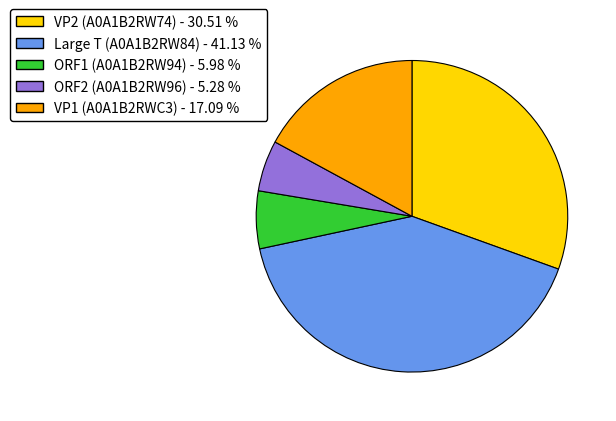

Combined, do VP1 (A0A1B2RWC3) and ORF1 (A0A1B2RW94) account for over 50%?

No